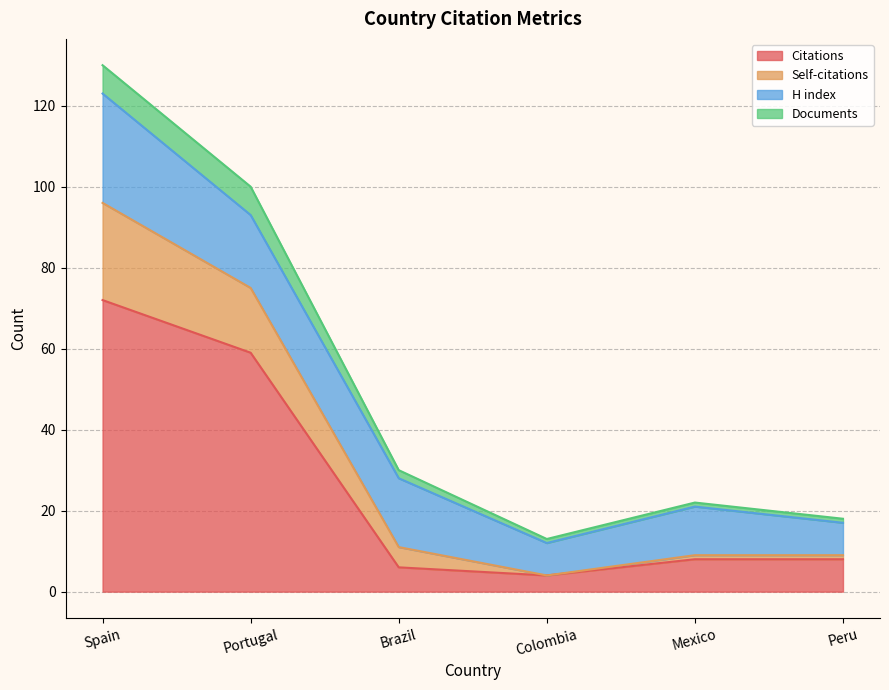

At which label is Citations closest to 38?

Portugal